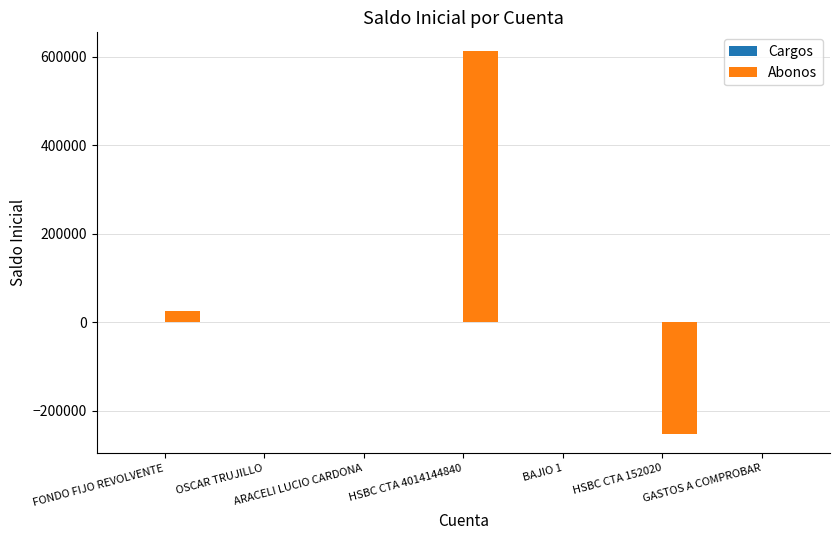

At which label is the value closest to 179798?

FONDO FIJO REVOLVENTE